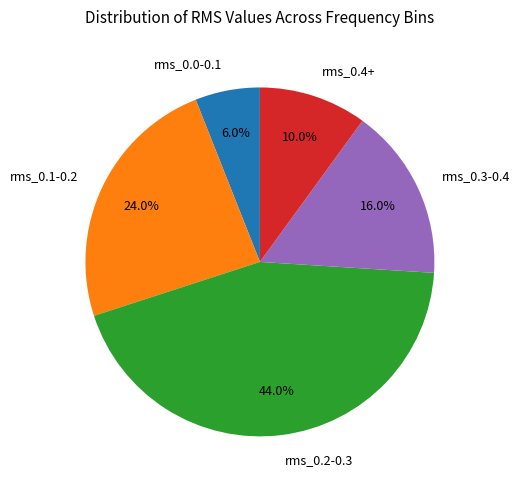

Does rms_0.3-0.4 represent more than half of the total?

No